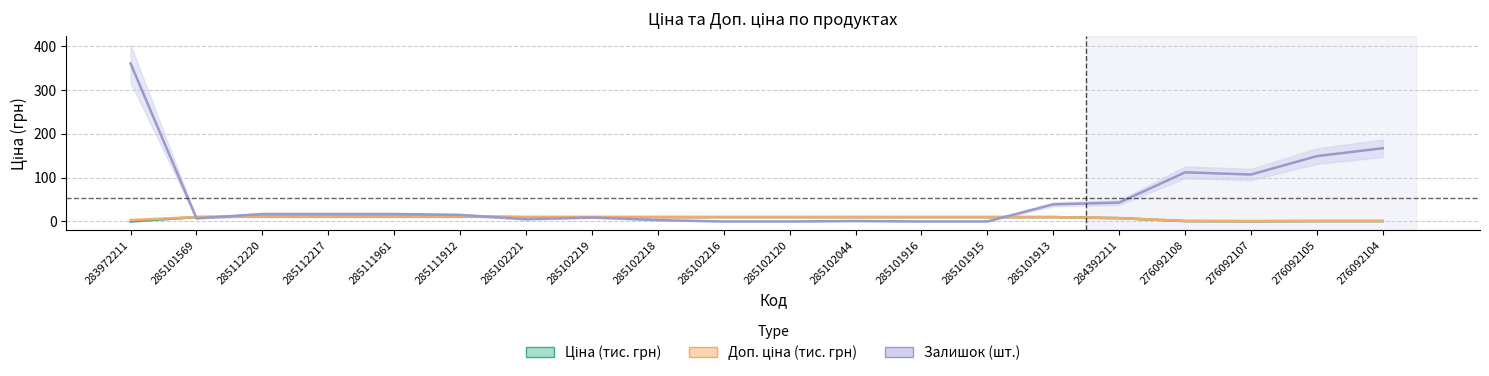

At how many categories does at least one series exceed 284?

1